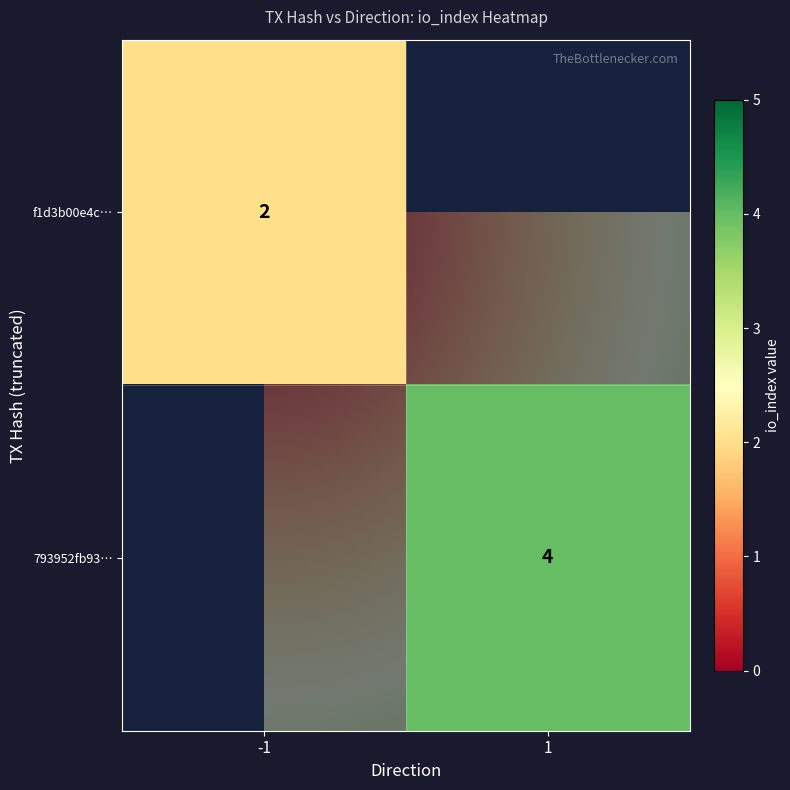

Rank the series by their average value, from highest to lowest.

793952fb933c7341a139fd47f42730bbc79bf75, f1d3b00e4c6f2f4864f0003b550883c6de1a594